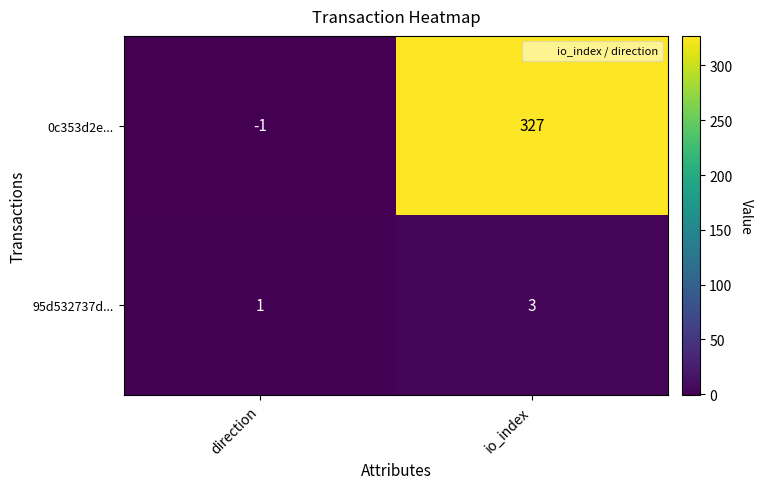

At which category is the sum across all series the highest?

io_index